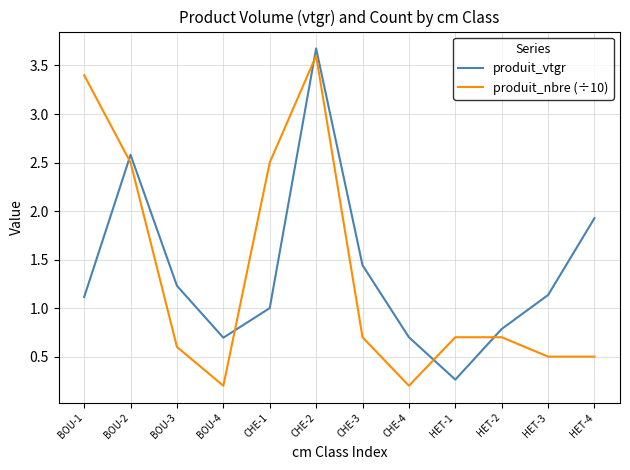

What are all the series names shown in the legend?

produit_vtgr, produit_nbre (÷10)